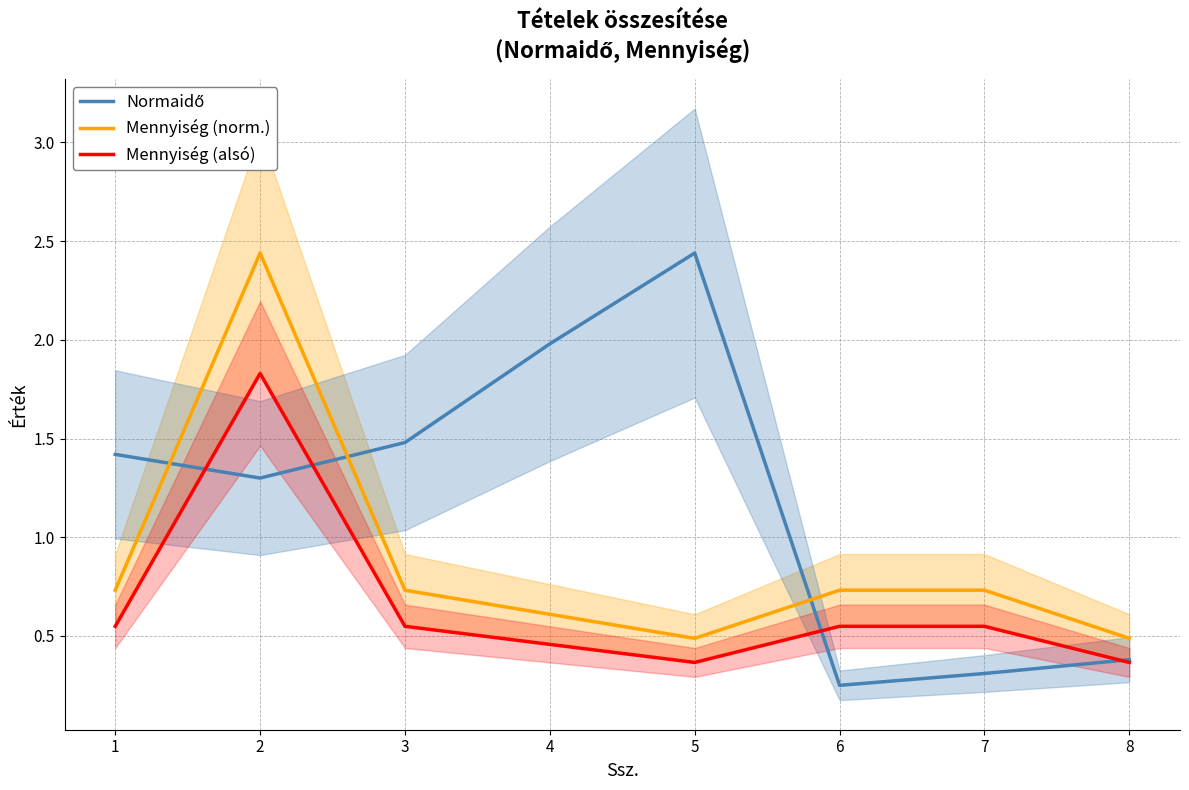

How many interior local valleys does the Mennyiség (alsó) series have?

1